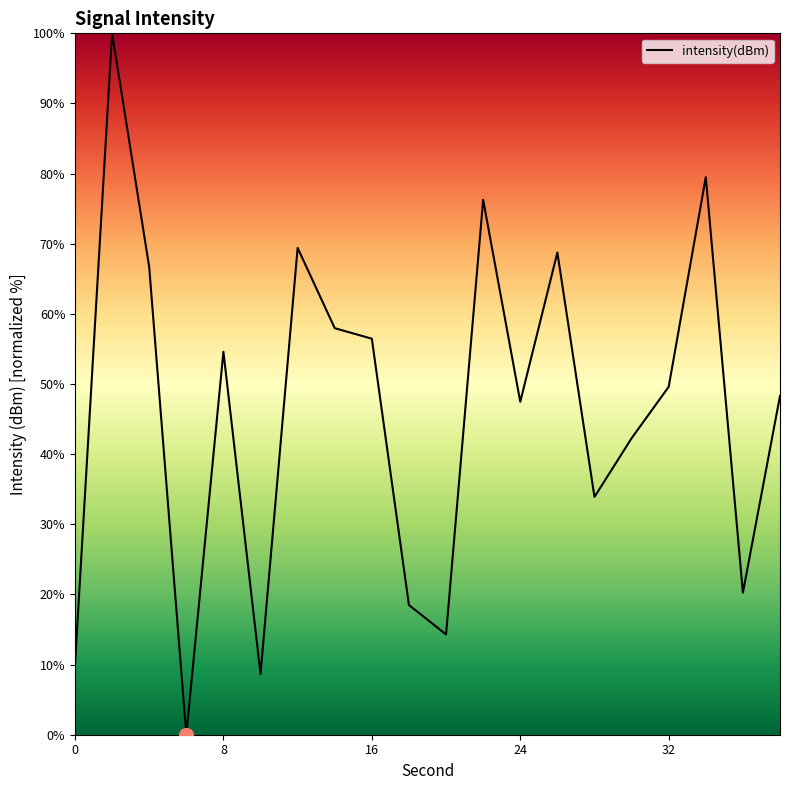

How many lines are shown in the chart?

1